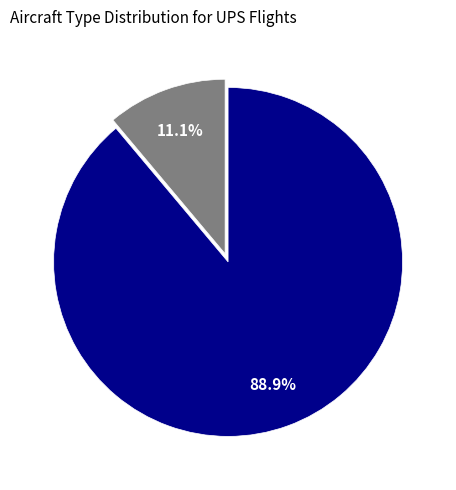

Between MD11 and B752, which is larger?

B752